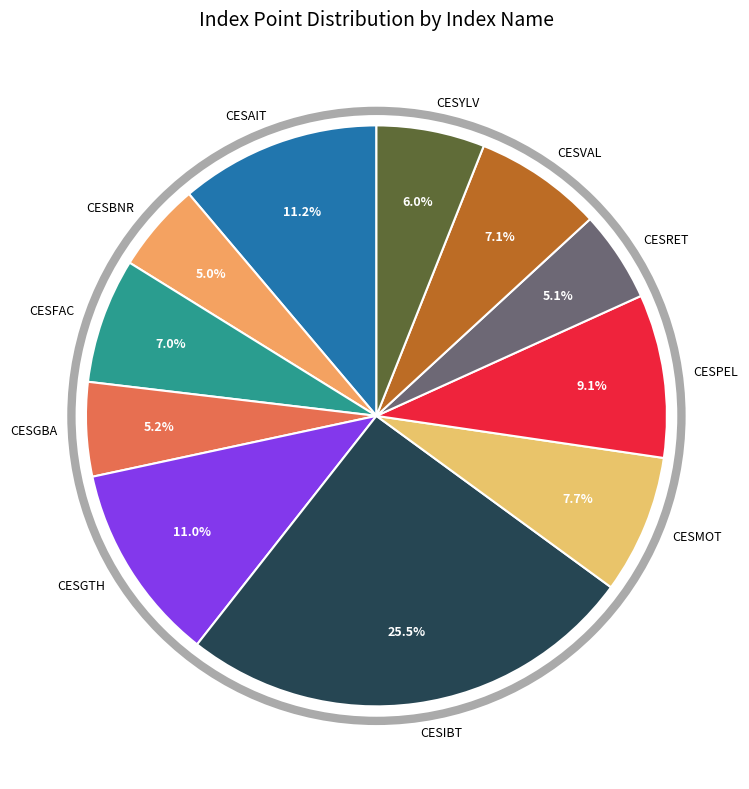

To the nearest percent, what portion does CESRET represent?

5%